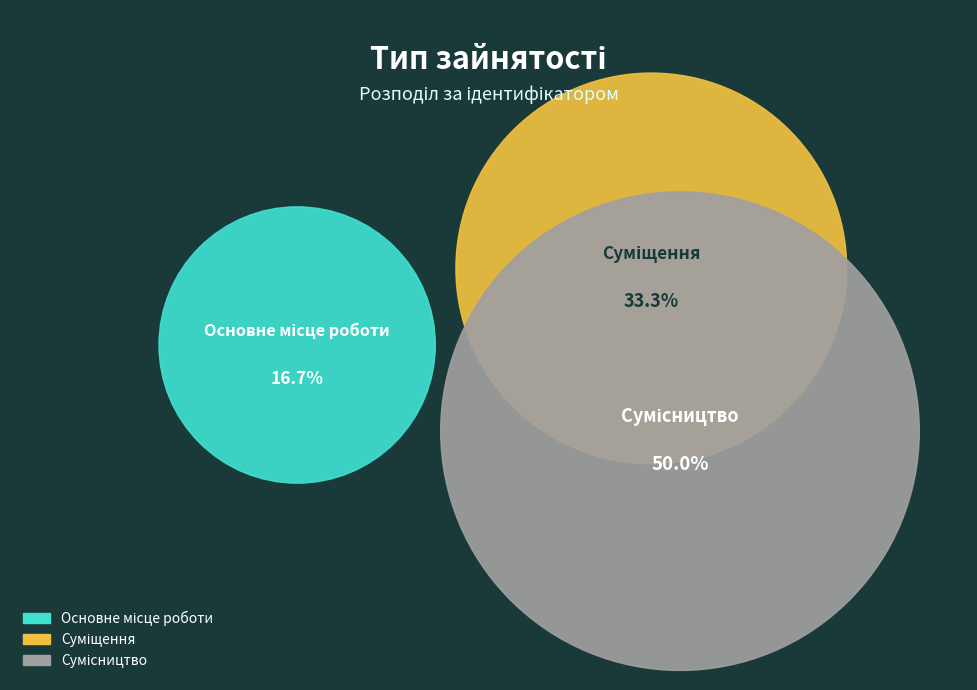

To the nearest percent, what percentage of the pie is Суміщення?

33%